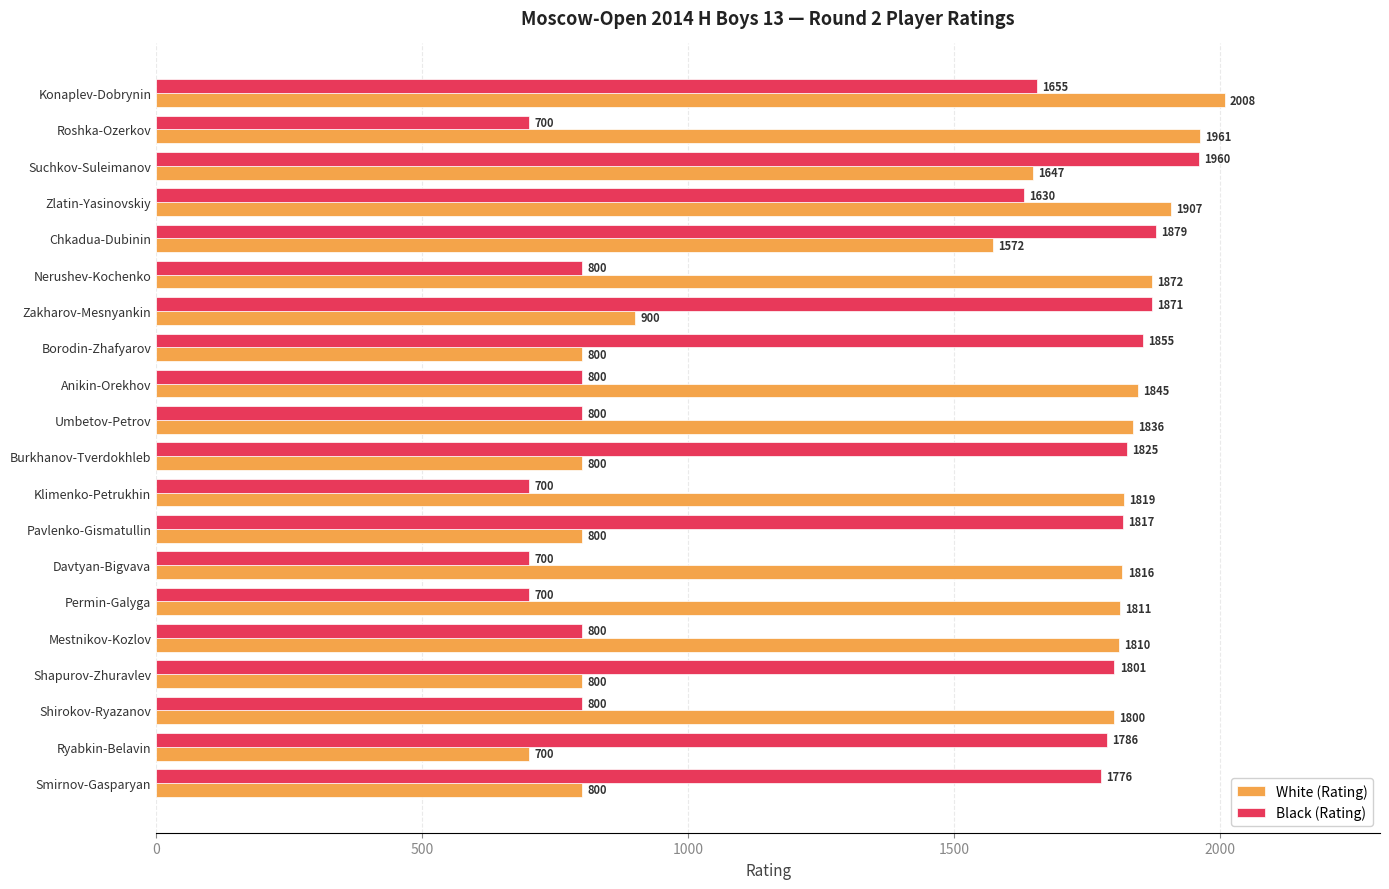

Where is Black (Rating) nearest to the value 1330?

Zlatin-Yasinovskiy